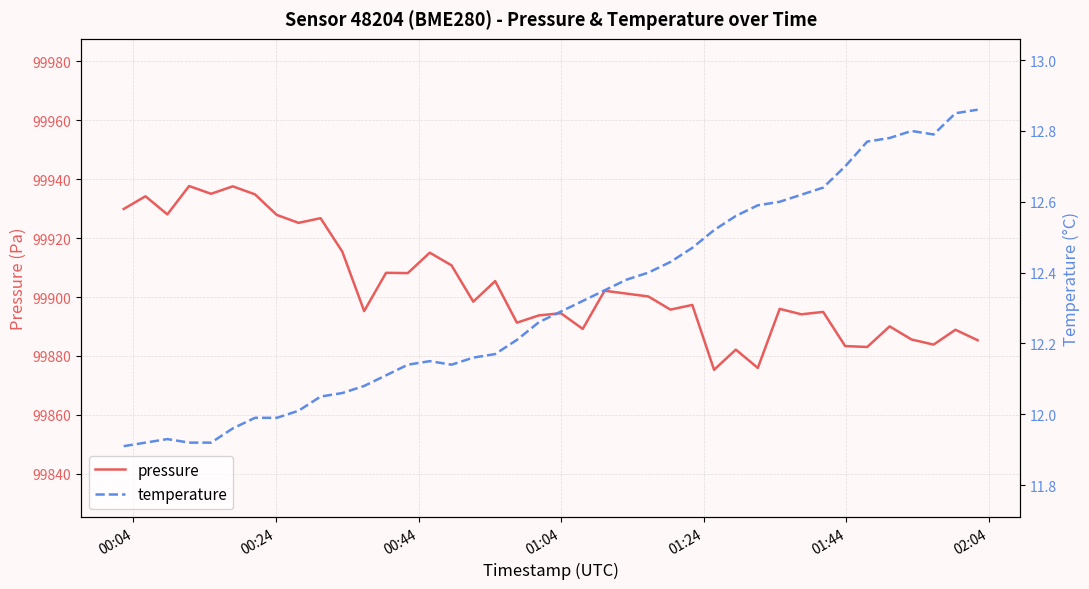

What is the minimum value for pressure?

99875.3